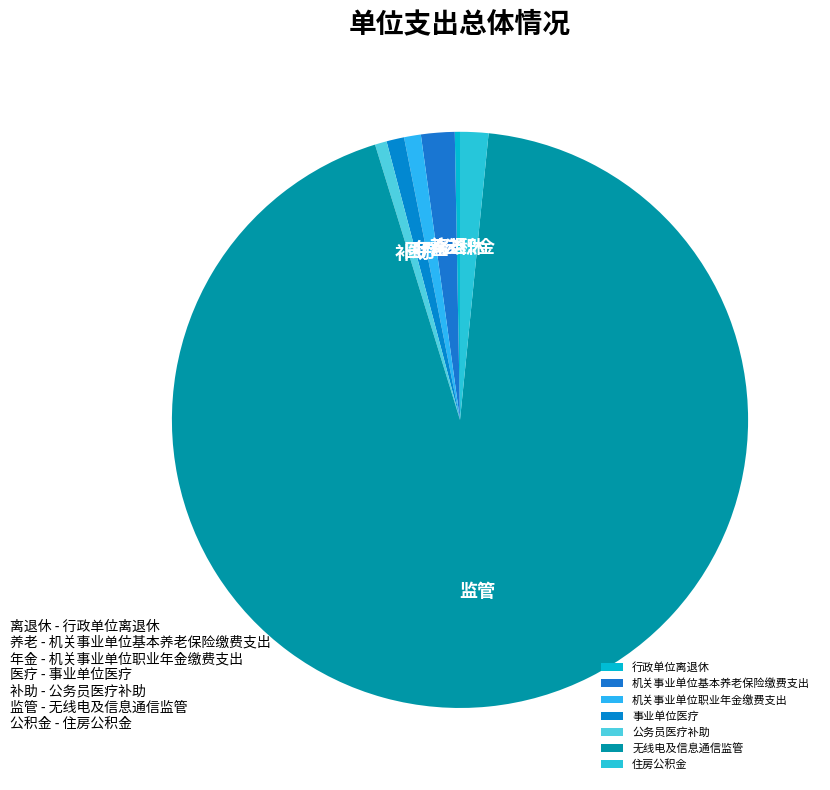

How many slices are in this pie chart?

7